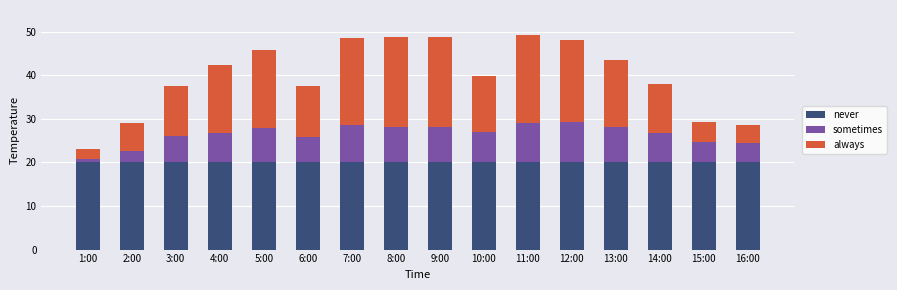

What is the sum of all never values?

320.0